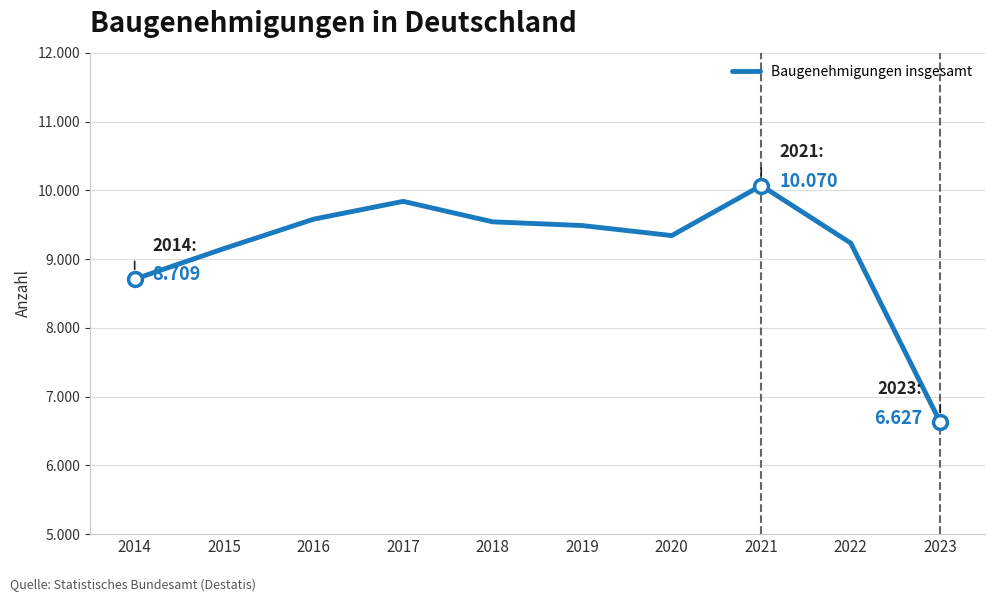

Is this an area chart (filled region under the line)?

No